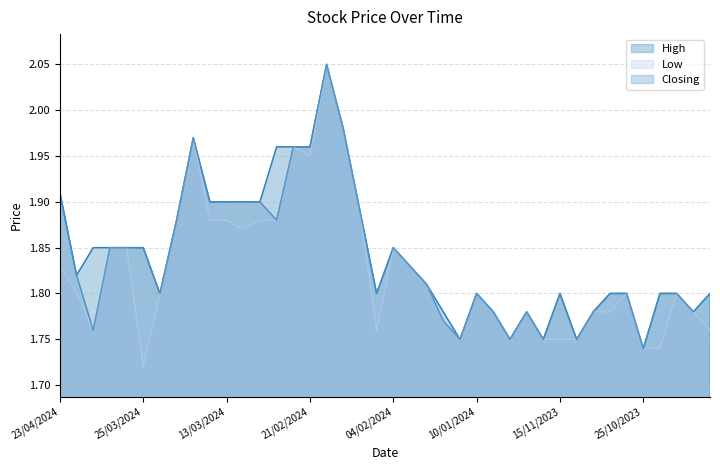

The value of Closing at 06/12/2023 is 2.4. True or false?

False